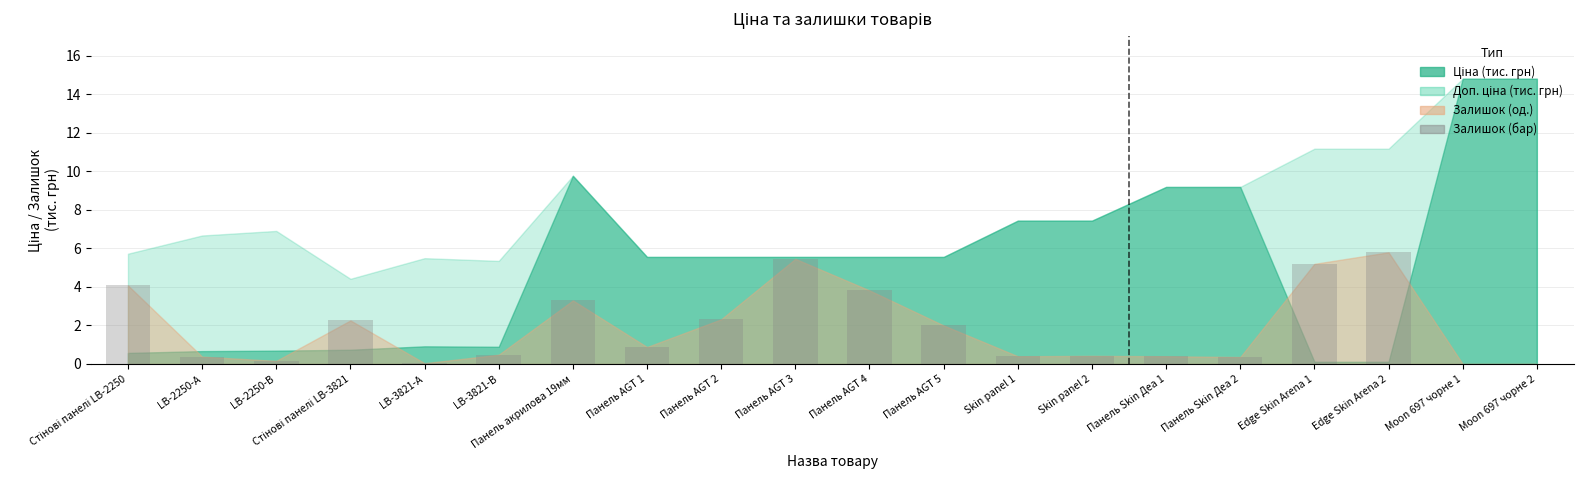

Which has a higher value, Панель AGT 2 or Skin panel 2?

Панель AGT 2